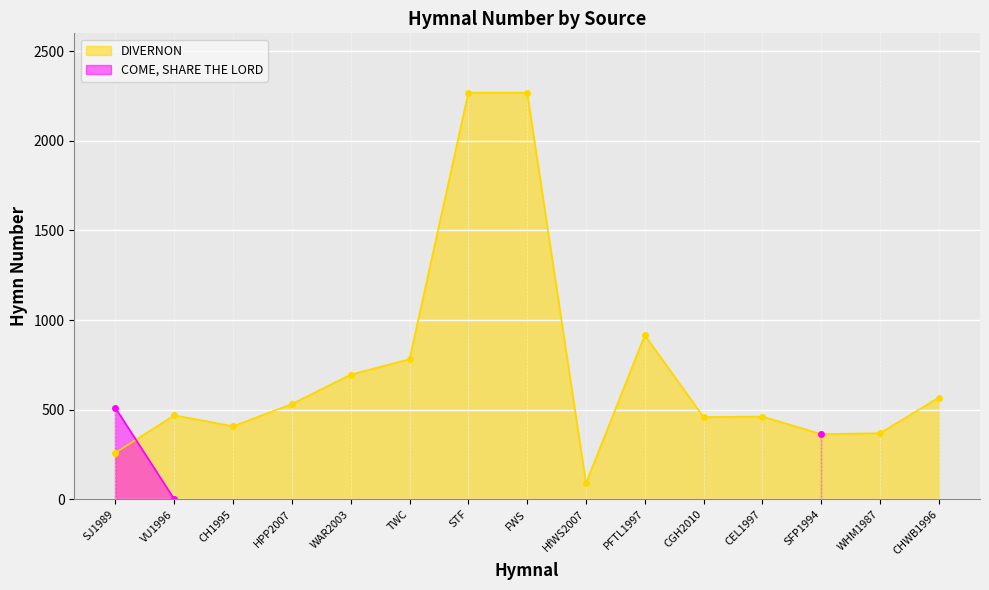

Between WHM1987 and CH1995, which is larger?

CH1995